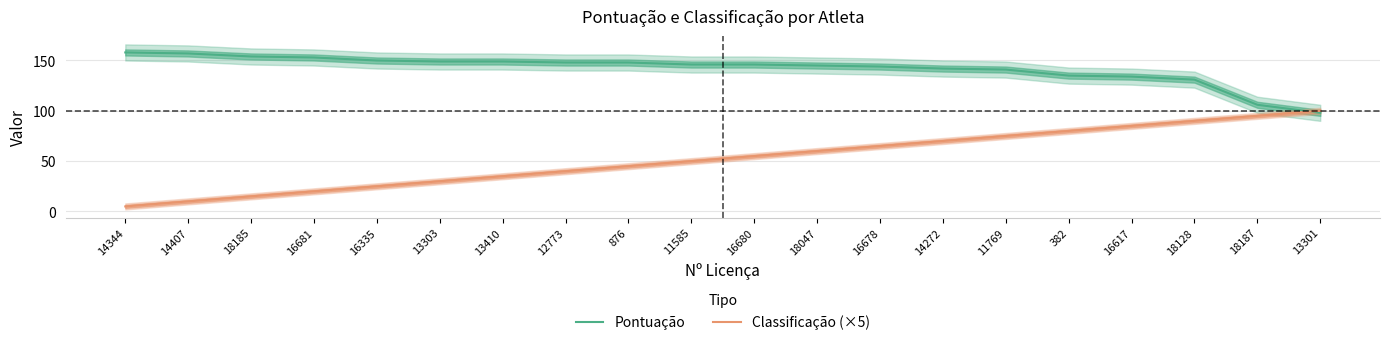

What is the sum of the Pontuação values at 18187 and 18047?

251